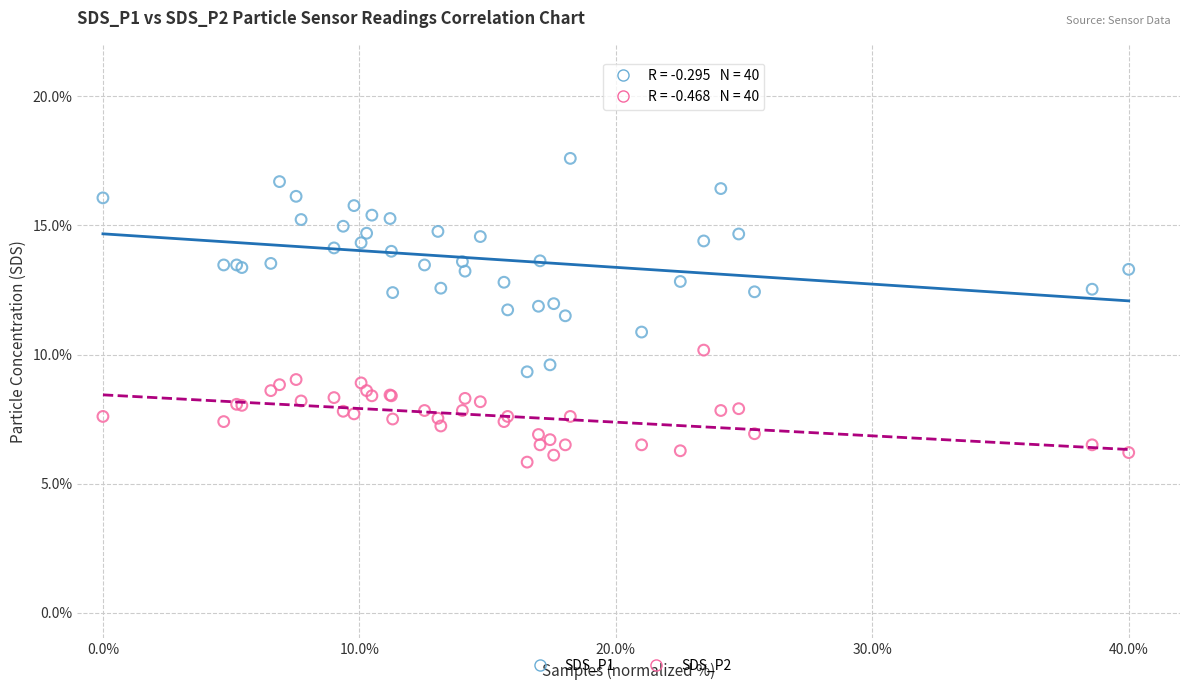

What are all the series names shown in the legend?

SDS_P1, SDS_P2